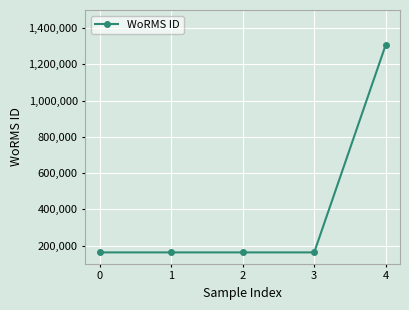

Reading left to right, what are all the values shown in this chart?

162927	162927	162927	162927	1307640